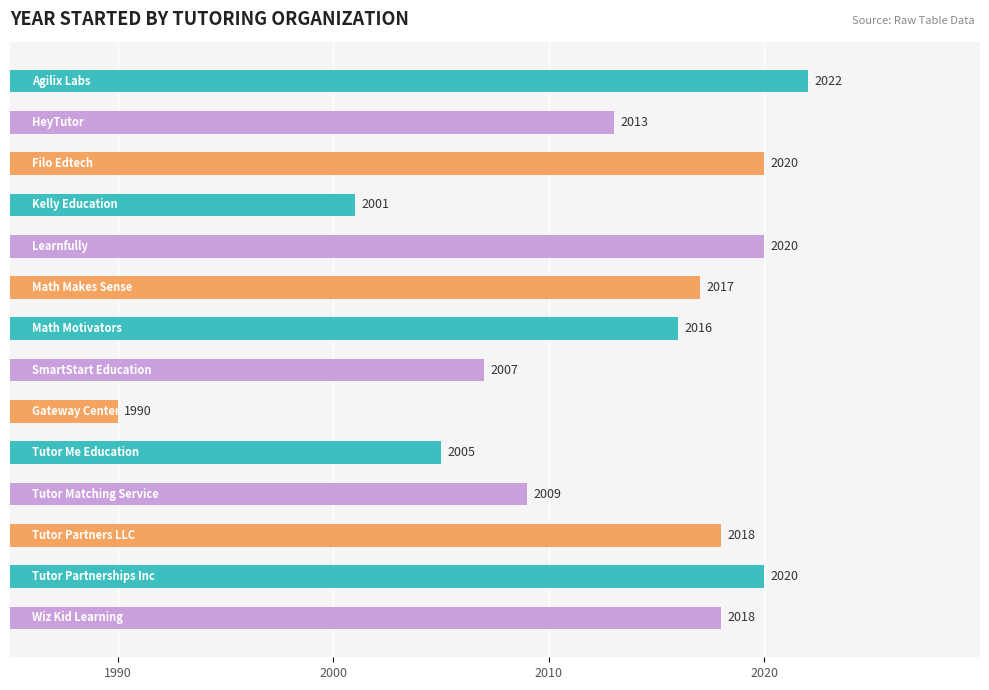

What is the difference between the maximum and minimum values?

32